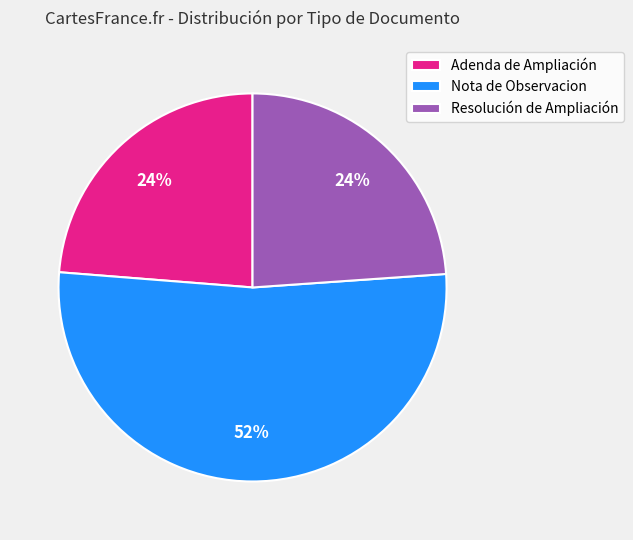

The Resolución de Ampliación slice represents 24% of the pie. True or false?

True